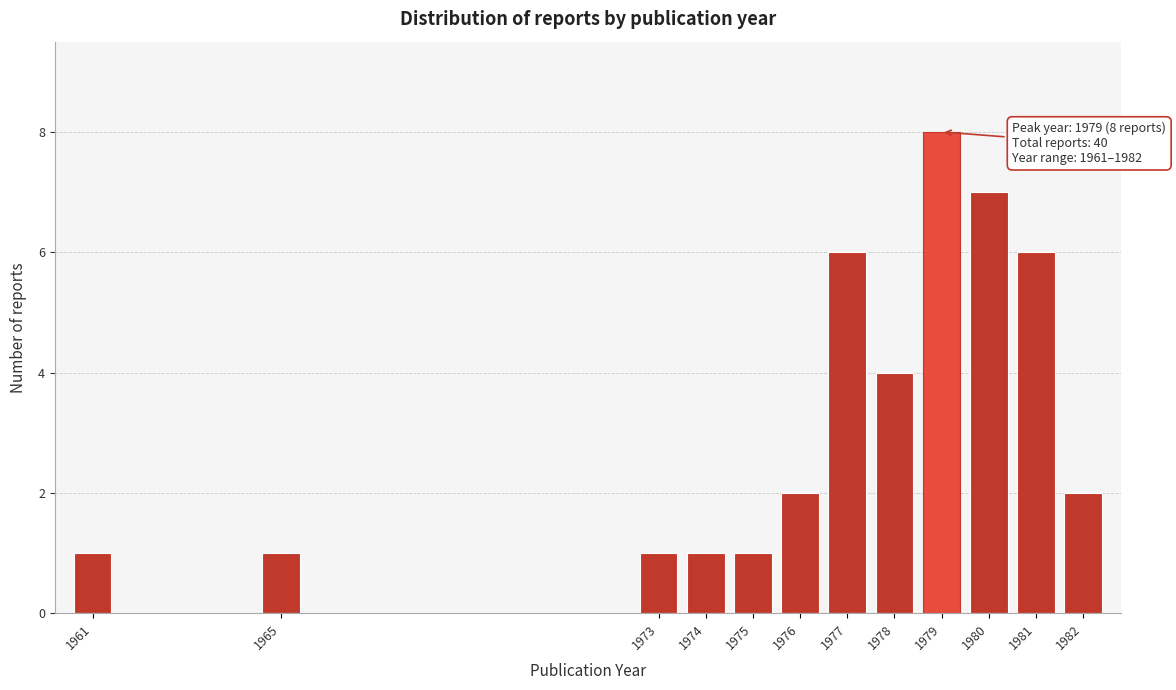

Reading left to right, list all the values displayed in this chart.

1	1	1	1	1	2	6	4	8	7	6	2